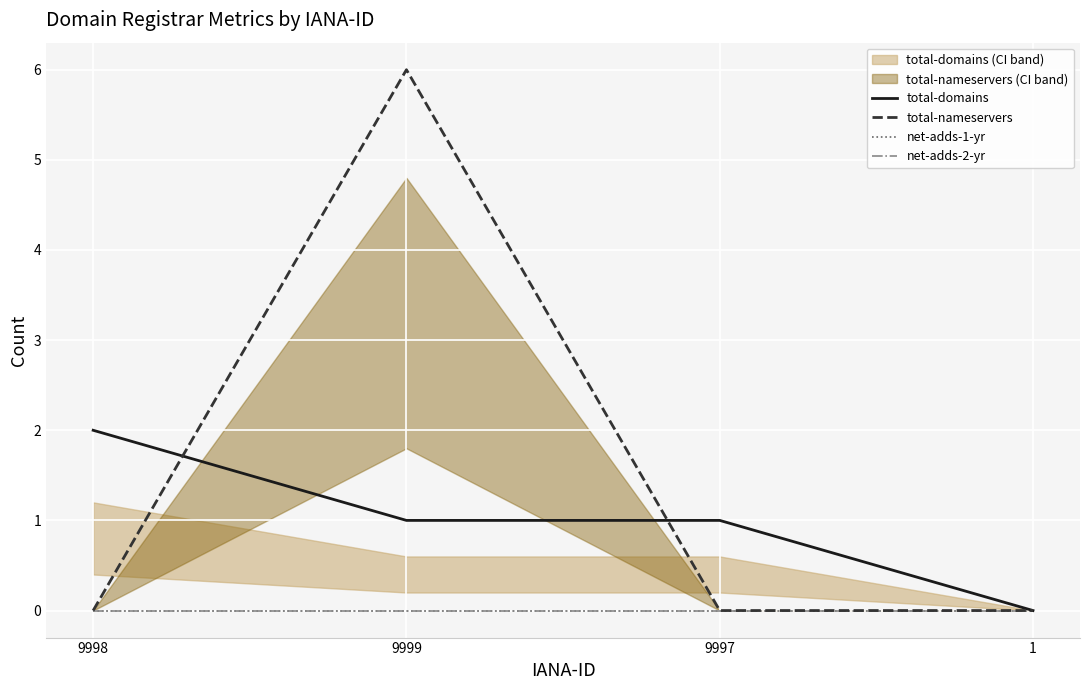

Which has a higher value, 9999 or 1?

9999